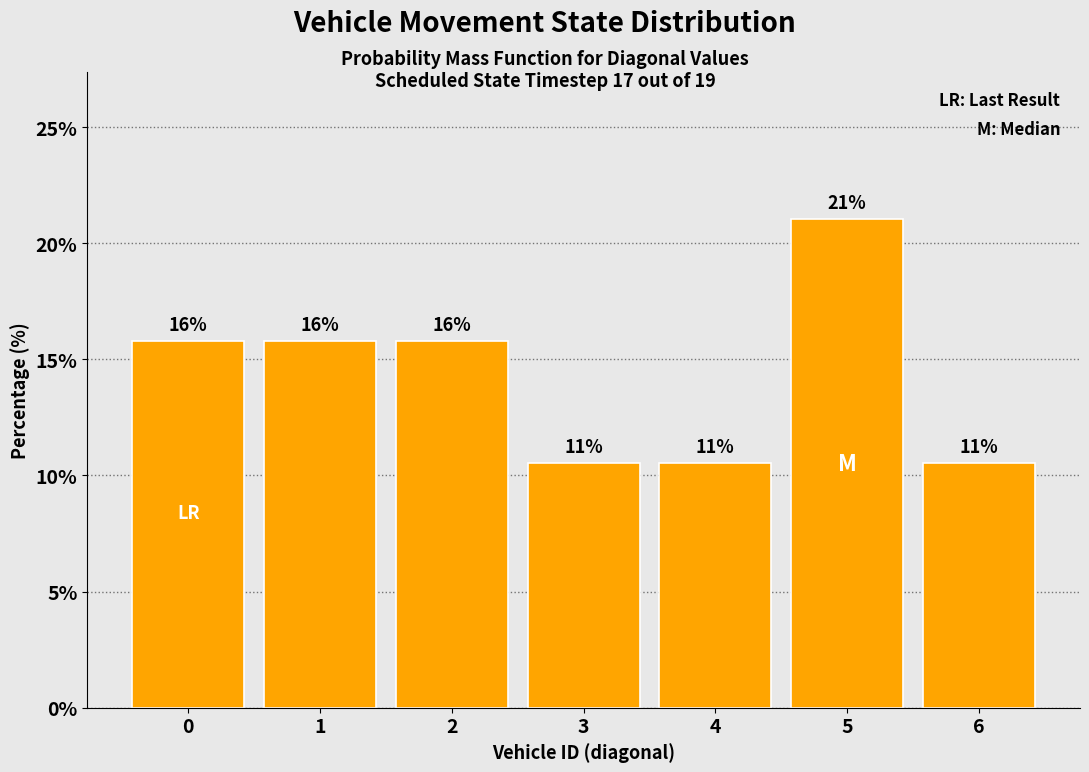

Are the bars horizontal?

No